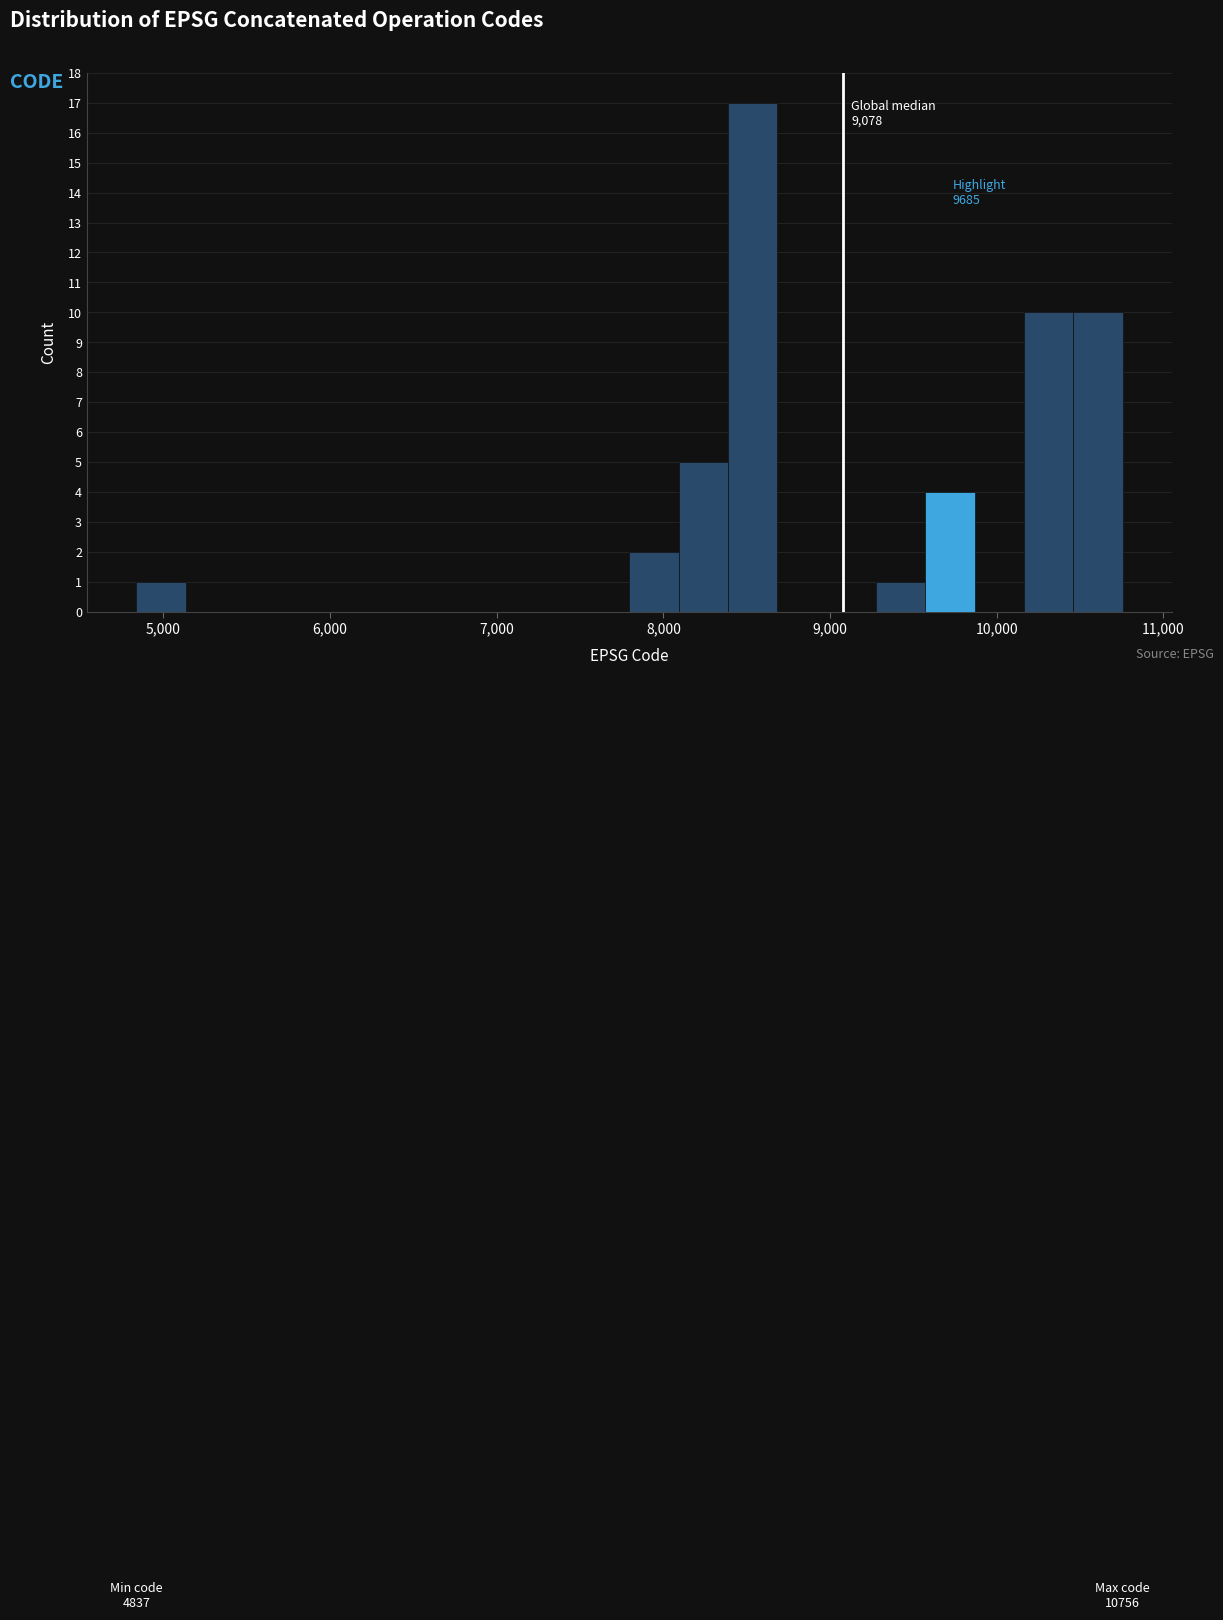

Around what value on the x-axis is the tallest bar? Give the approximate position of its centre, as read against the axis.

8500